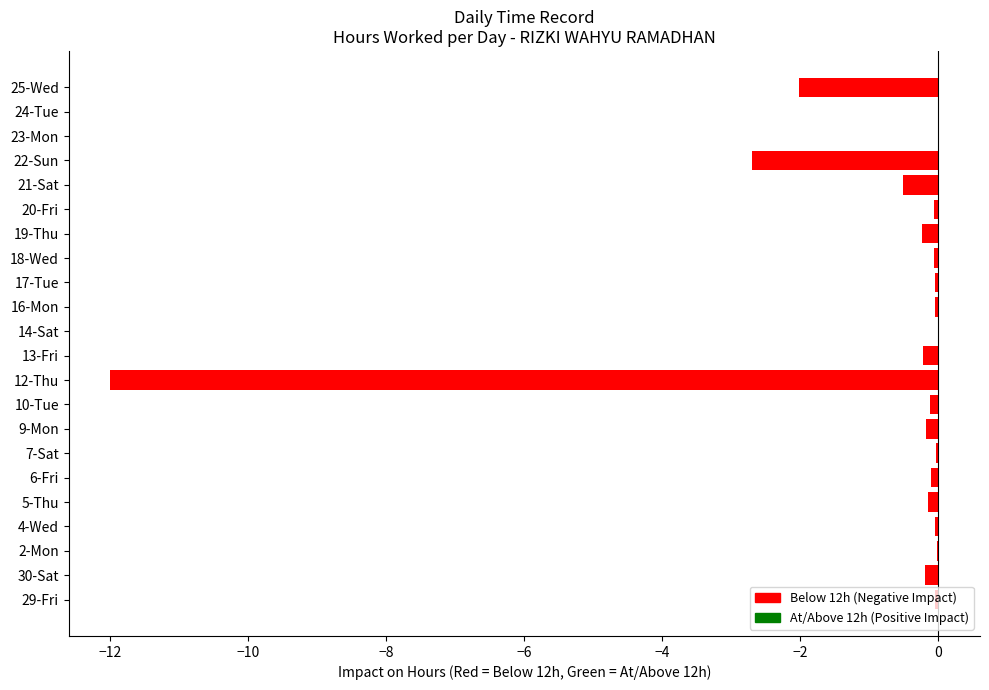

True or false: the data shows -0.2 at 30-Sat.

True